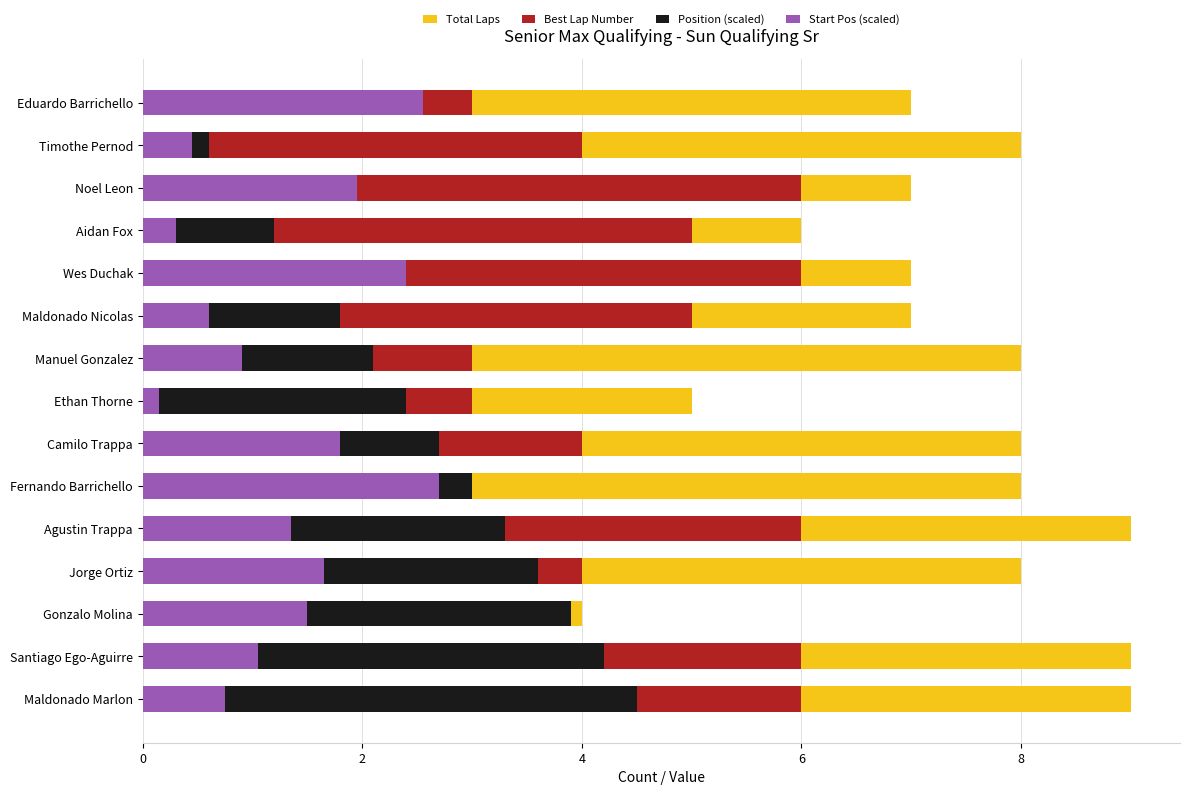

What is the difference between the maximum and minimum values in the Best Lap Number series?

3.0